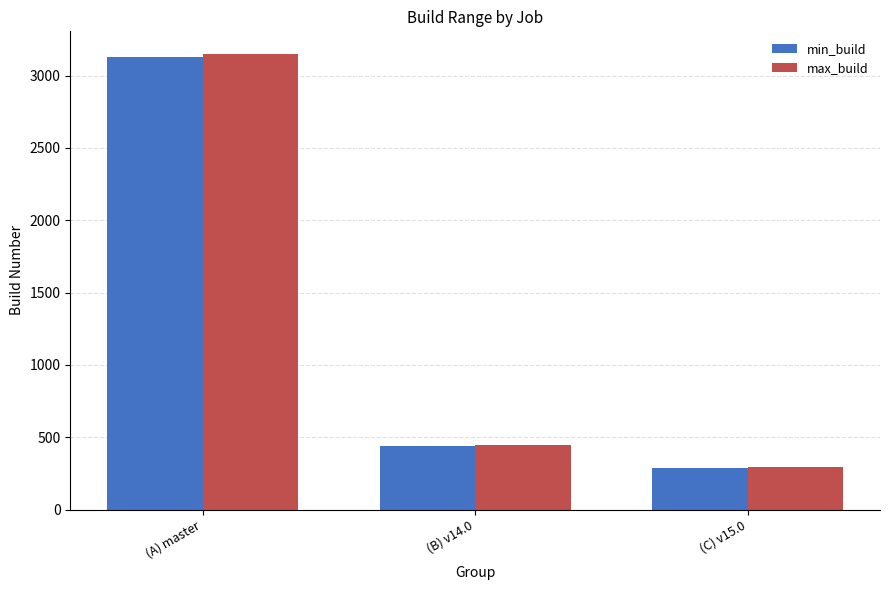

What is the sum of the max_build values at (B) v14.0 and (C) v15.0?

741